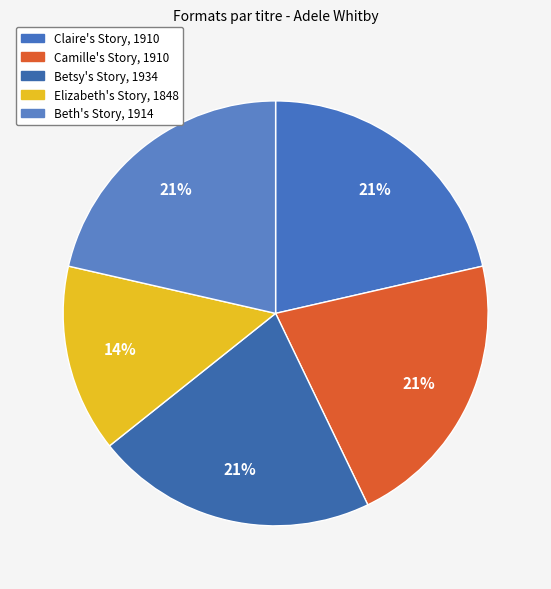

Is there any slice that represents more than half of the pie?

No